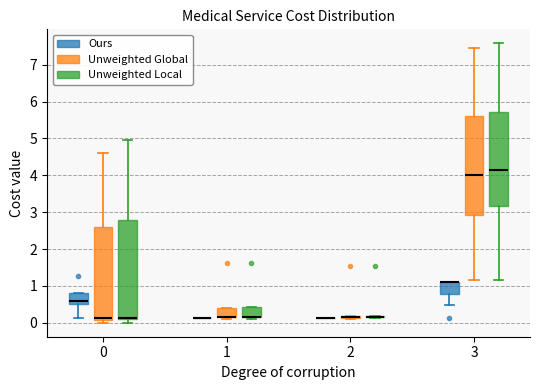

Reading left to right, transcribe this box plot: for each box, give where its median line is, the range the box spans, and where its two whiskers end, as read against the y-axis. The values are not printed on the chart, so give them approximately, as read against the axis.

0 (Ours): median 0.6, box 0.5 to 0.8, whiskers 0.1 to 0.8
0 (Unweighted Global): median 0.1 (just above the box's lower edge), box 0.1 to 2.6, whiskers 0.0 to 4.6
0 (Unweighted Local): median 0.1 (drawn on the box's lower edge), box 0.1 to 2.8, whiskers 0.0 to 5.0
1 (Ours): box collapsed to a line at 0.1, whiskers 0.1 to 0.1
1 (Unweighted Global): median 0.2 (drawn on the box's lower edge), box 0.2 to 0.4, whiskers 0.1 to 0.4
1 (Unweighted Local): median 0.2 (drawn on the box's lower edge), box 0.2 to 0.4, whiskers 0.1 to 0.4
2 (Ours): box collapsed to a line at 0.1, whiskers 0.1 to 0.1
2 (Unweighted Global): box collapsed to a line at 0.2, whiskers 0.1 to 0.2
2 (Unweighted Local): box collapsed to a line at 0.2, whiskers 0.1 to 0.2
3 (Ours): median 1.1 (drawn on the box's upper edge), box 0.8 to 1.1, whiskers 0.5 to 1.1
3 (Unweighted Global): median 4.0, box 2.9 to 5.6, whiskers 1.2 to 7.5
3 (Unweighted Local): median 4.1, box 3.2 to 5.7, whiskers 1.2 to 7.6